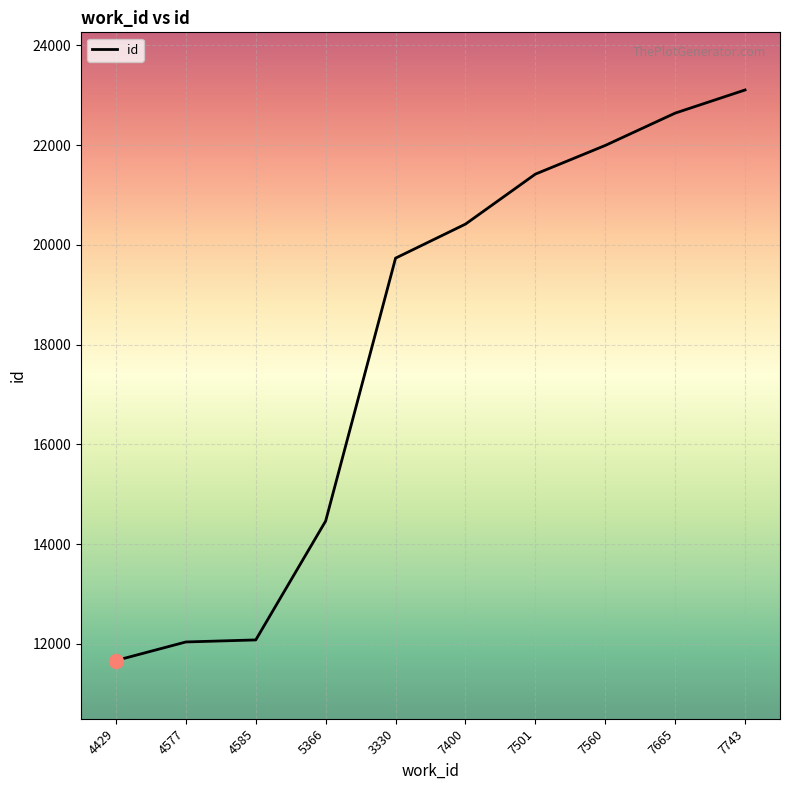

What is the ratio of the value at 5366 to the value at 7743?

0.6